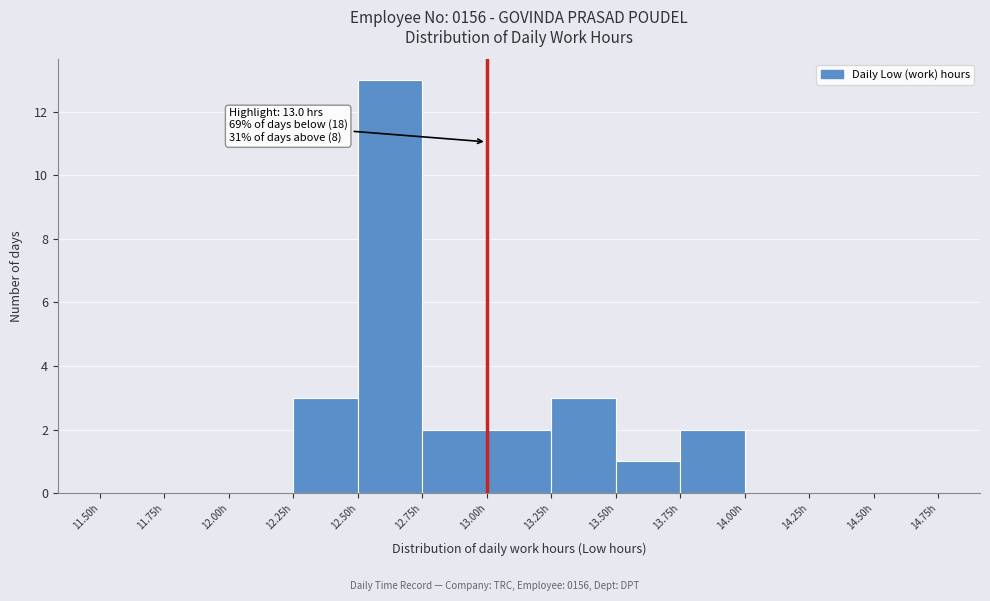

Over which range of the x-axis is the bar tallest?

12.50 to 12.75